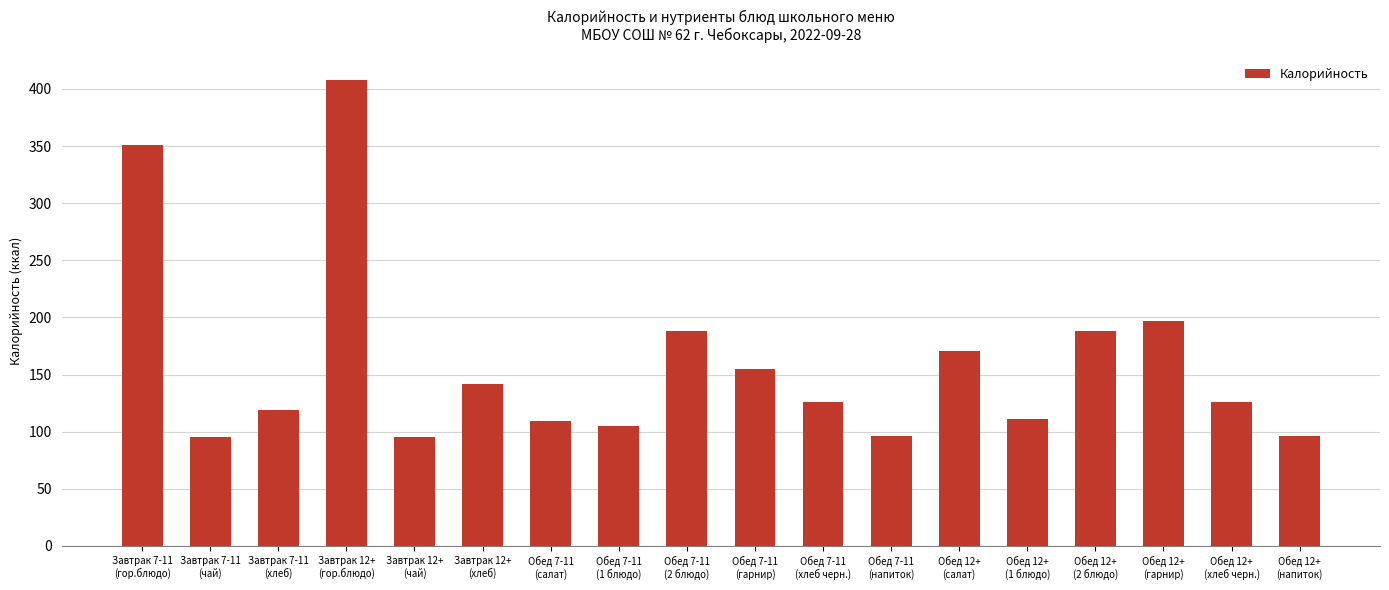

Does the chart contain stacked bars?

No